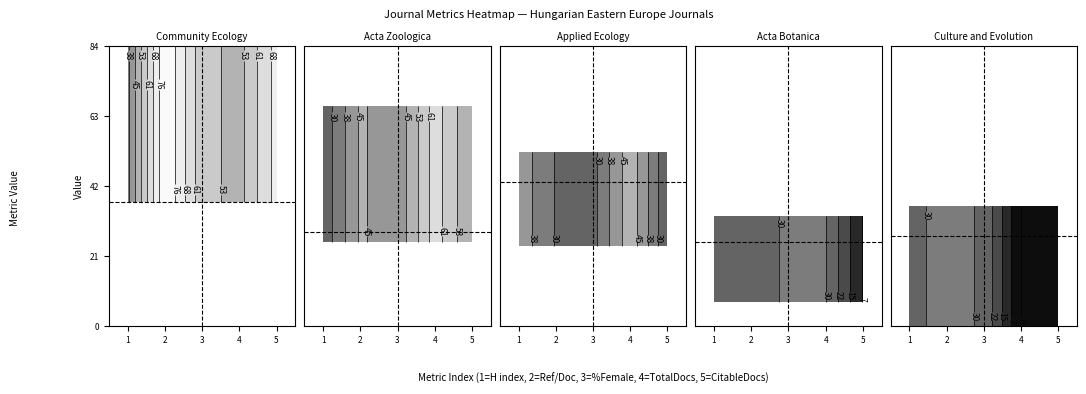

Is the value of Acta Zoologica at 3 greater than the value of Culture and Evolution at 4?

No